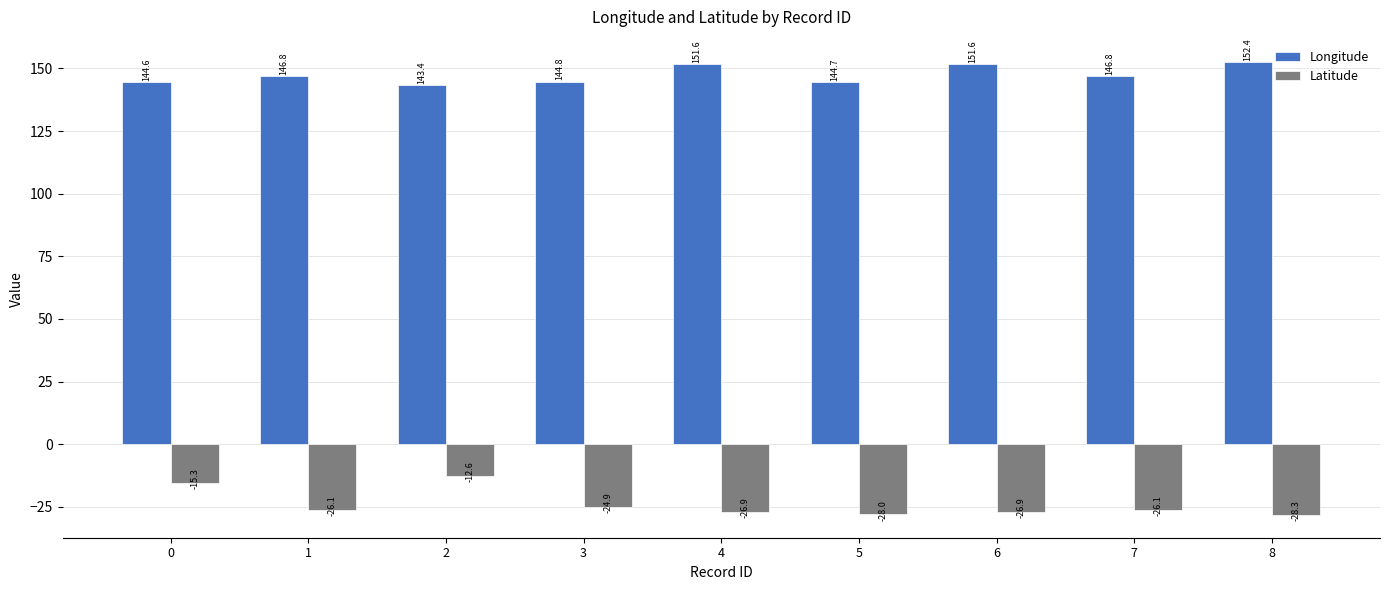

What is the sum of all Longitude values?

1326.8